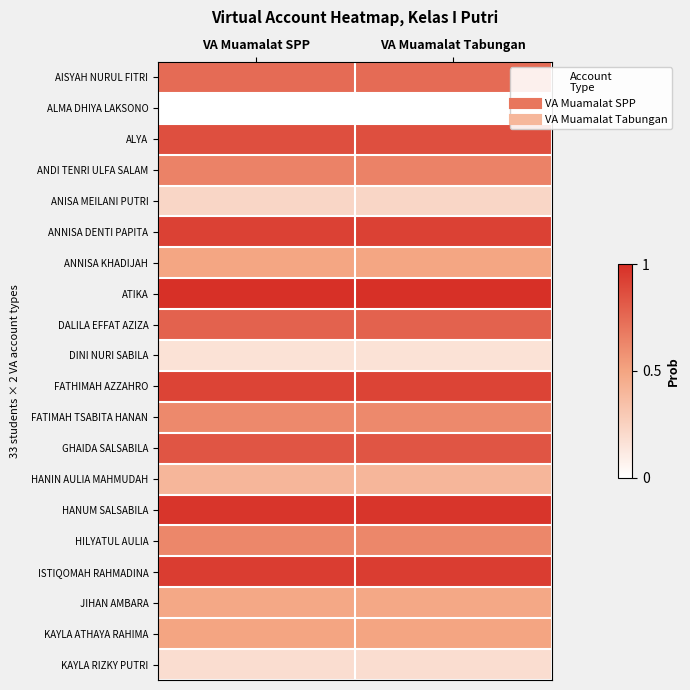

Which label corresponds to the largest value in the chart?

VA Muamalat SPP